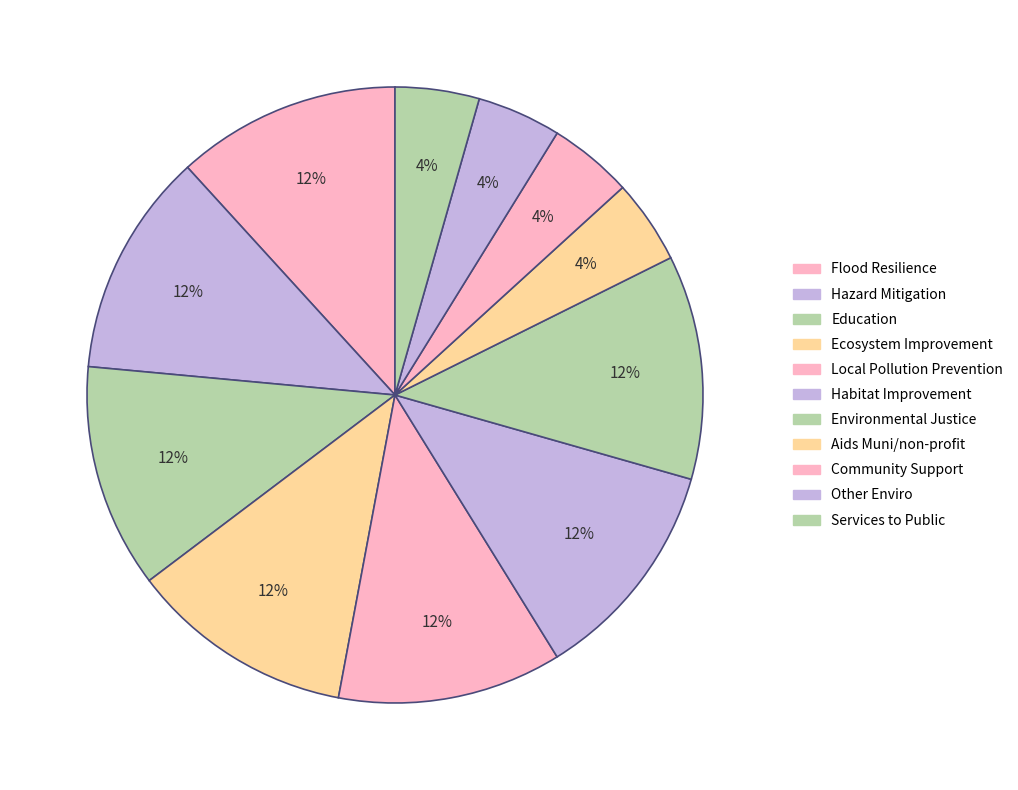

Rank the categories by value from lowest to highest.

Aids Muni or non-profit with permit, Community Support, Other Enviro, Services to Public, Flood Resilience, Hazard Mitigation, Education, Ecosystem Improvement, Local Pollution Prevention, Habitat Improvement, Environmental Justice